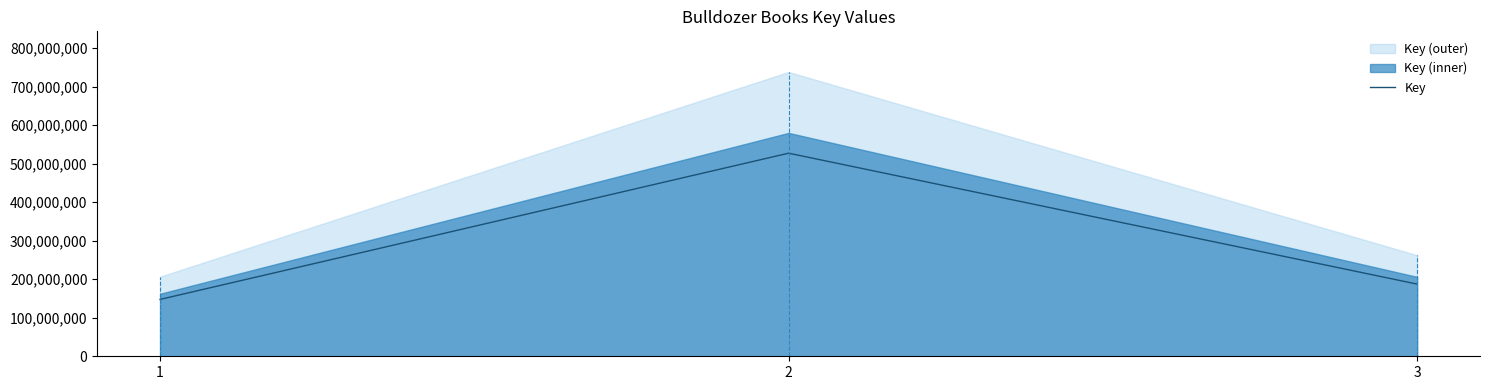

Where does the data first go above 187396775?

2